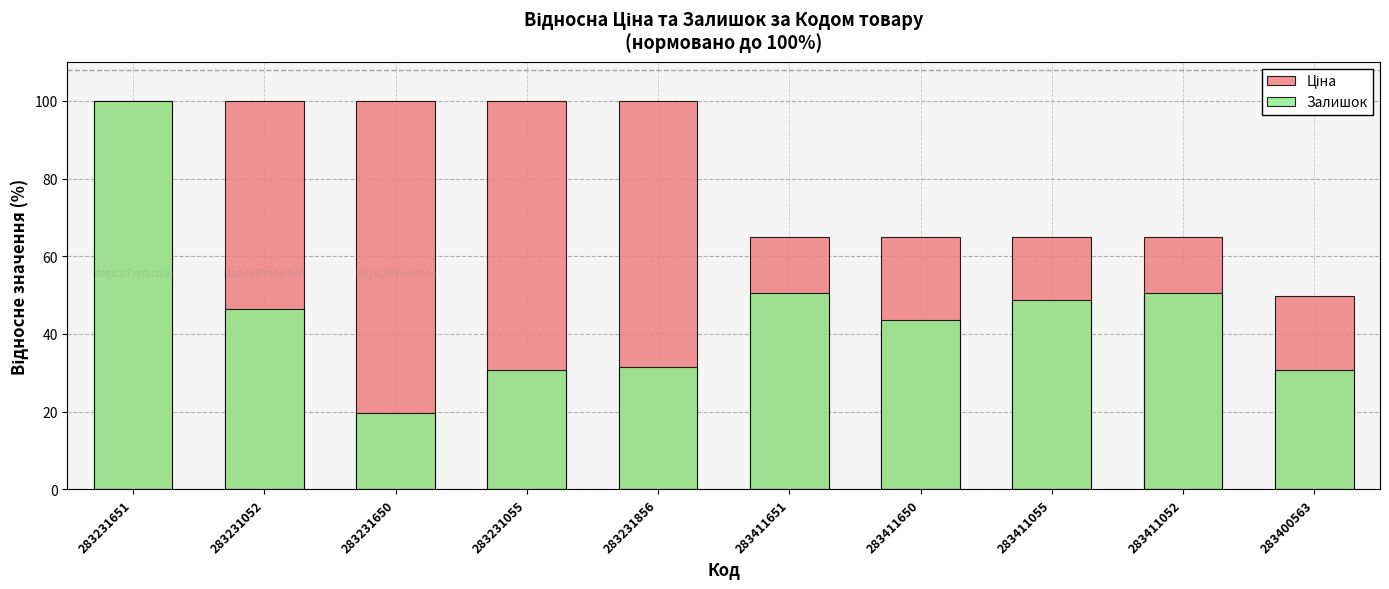

Is it true that Залишок equals 30.8 at 283400563?

True